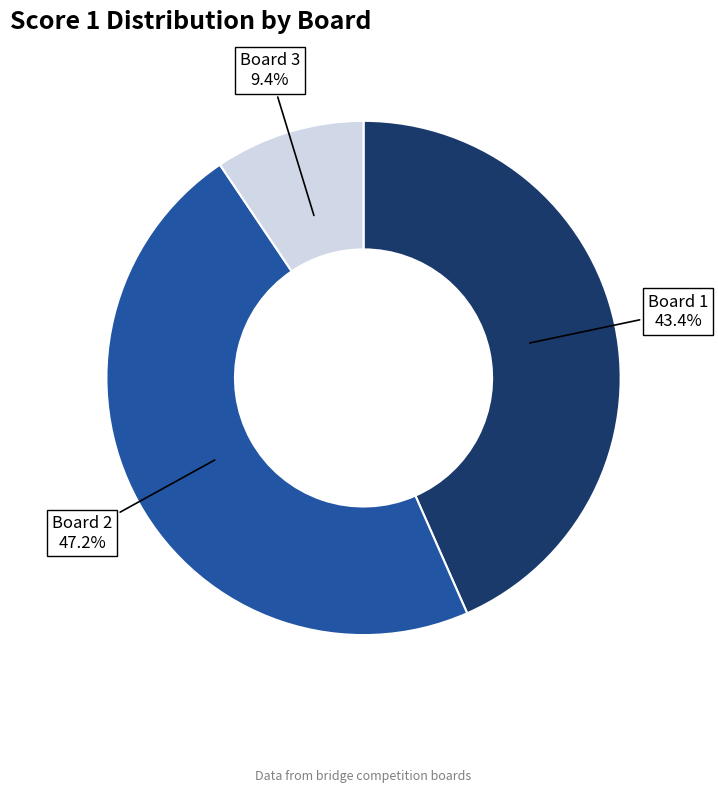

Rank the categories by value from highest to lowest.

Board 2, Board 1, Board 3